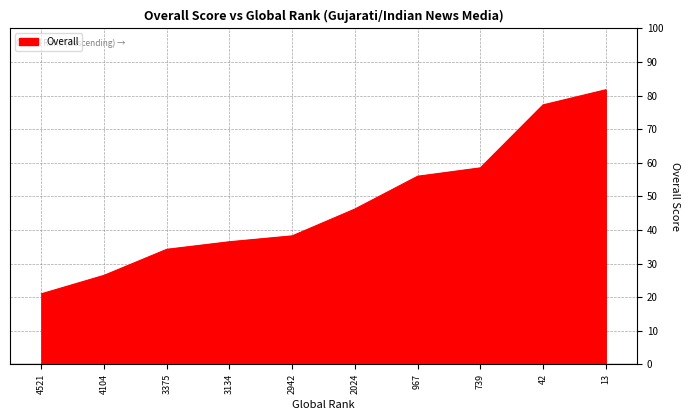

Count the number of data series in this chart.

1